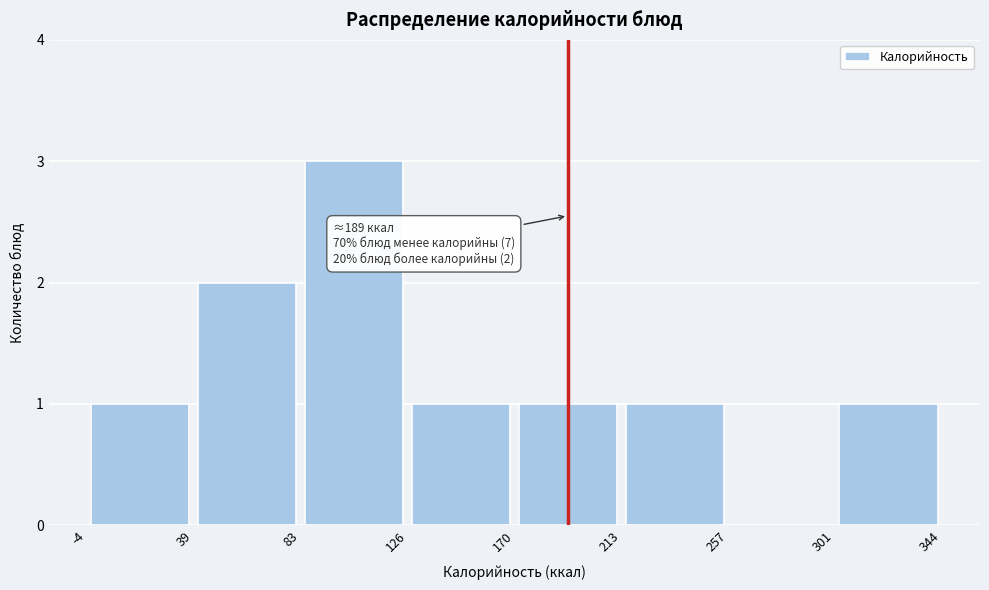

Over which range of the x-axis is the bar tallest?

83 to 126